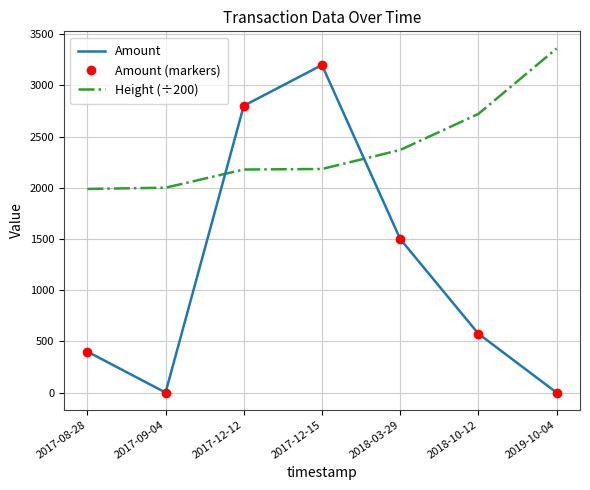

At which label does Amount first exceed 575?

2017-12-12